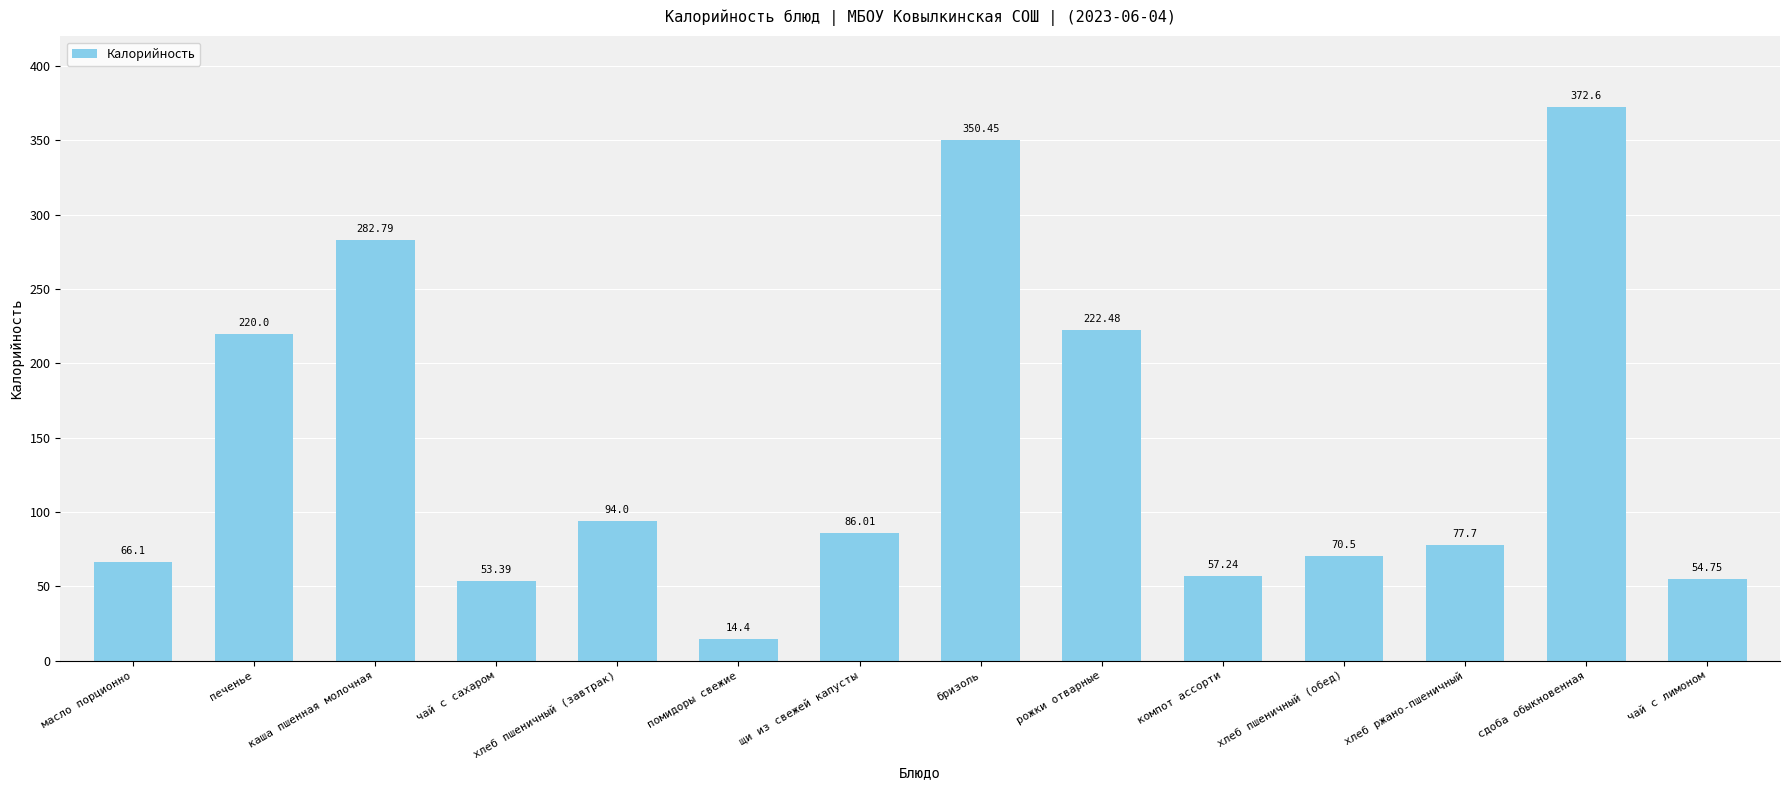

Rank the categories by value from lowest to highest.

помидоры свежие, чай с сахаром, чай с лимоном, компот ассорти, масло порционно, хлеб пшеничный (обед), хлеб ржано-пшеничный, щи из свежей капусты, хлеб пшеничный (завтрак), печенье, рожки отварные, каша пшенная молочная, бризоль, сдоба обыкновенная